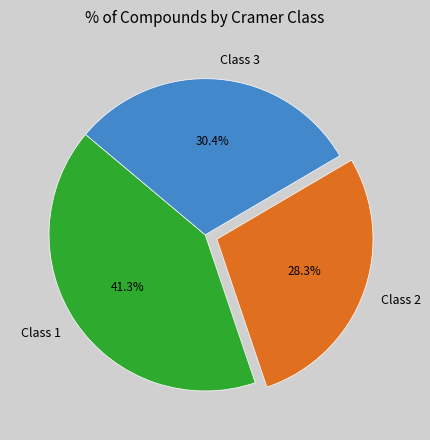

Rank the categories by value from lowest to highest.

Class 2, Class 3, Class 1